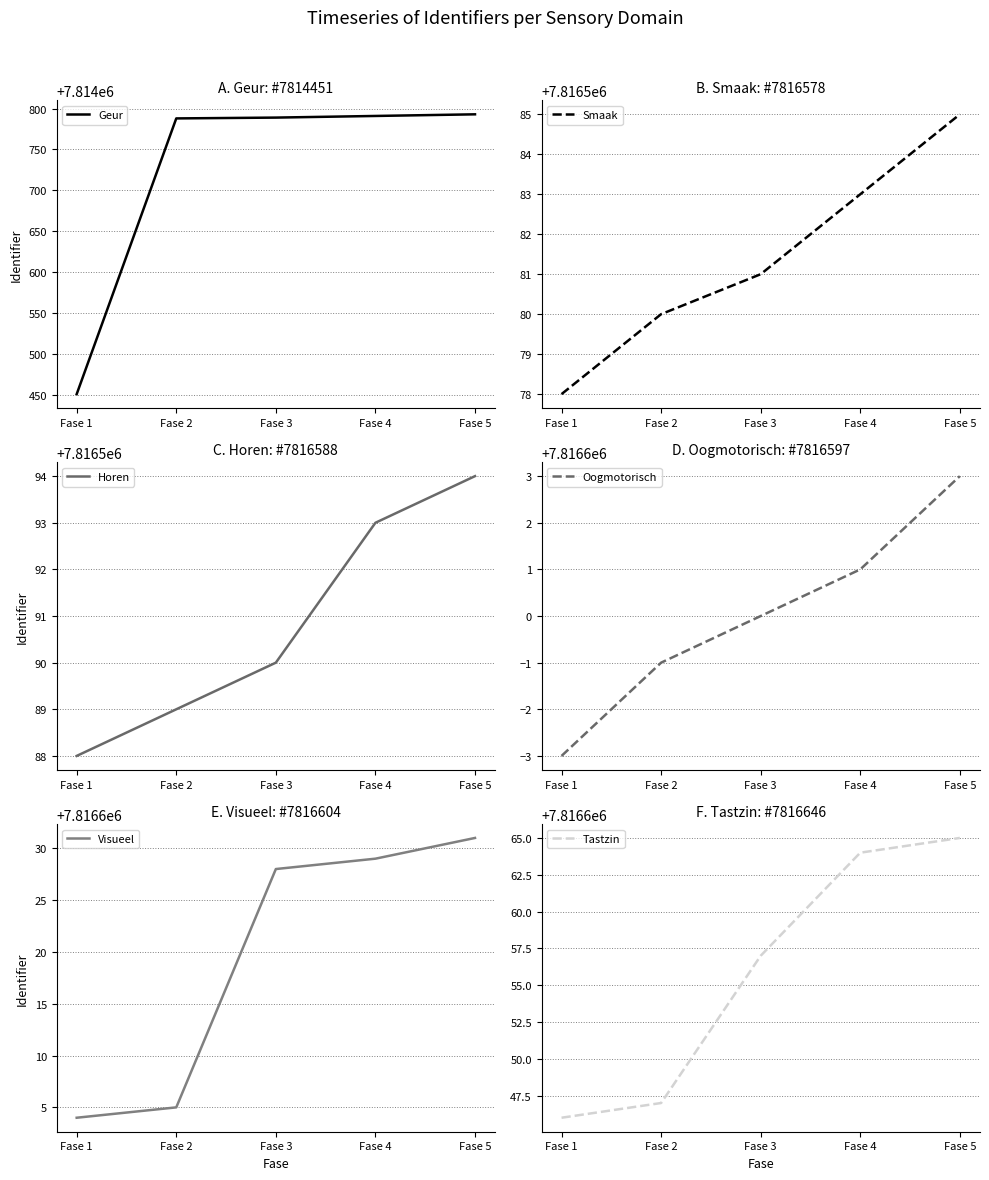

The value of Oogmotorisch at Fase 1 is 4188429. True or false?

False